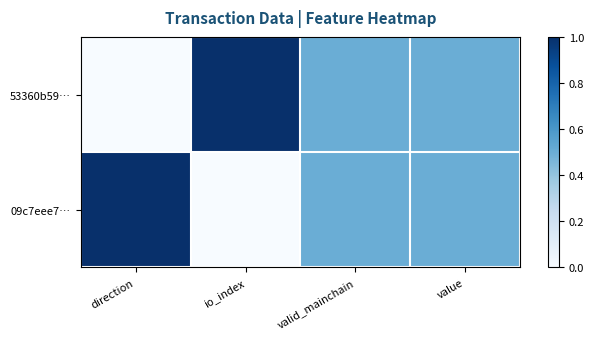

Which category has the highest value across all series?

io_index